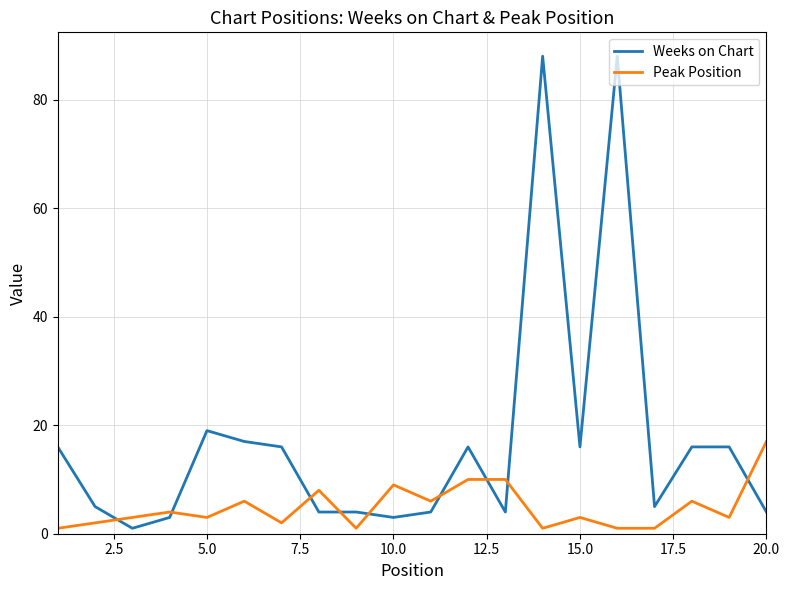

List the series in order of their overall mean, highest first.

Weeks on Chart, Peak Position